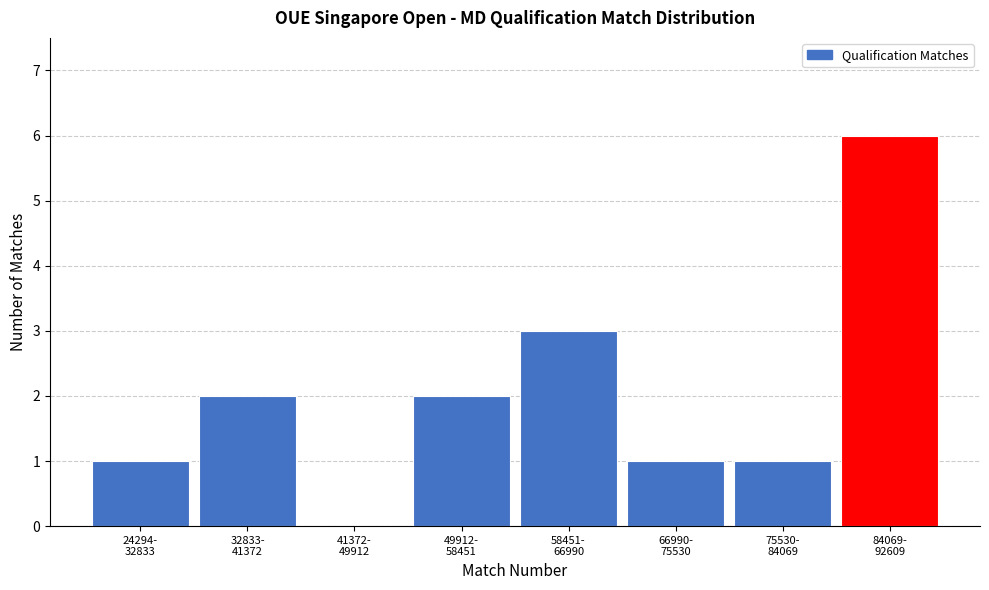

What is the greatest value displayed?

6